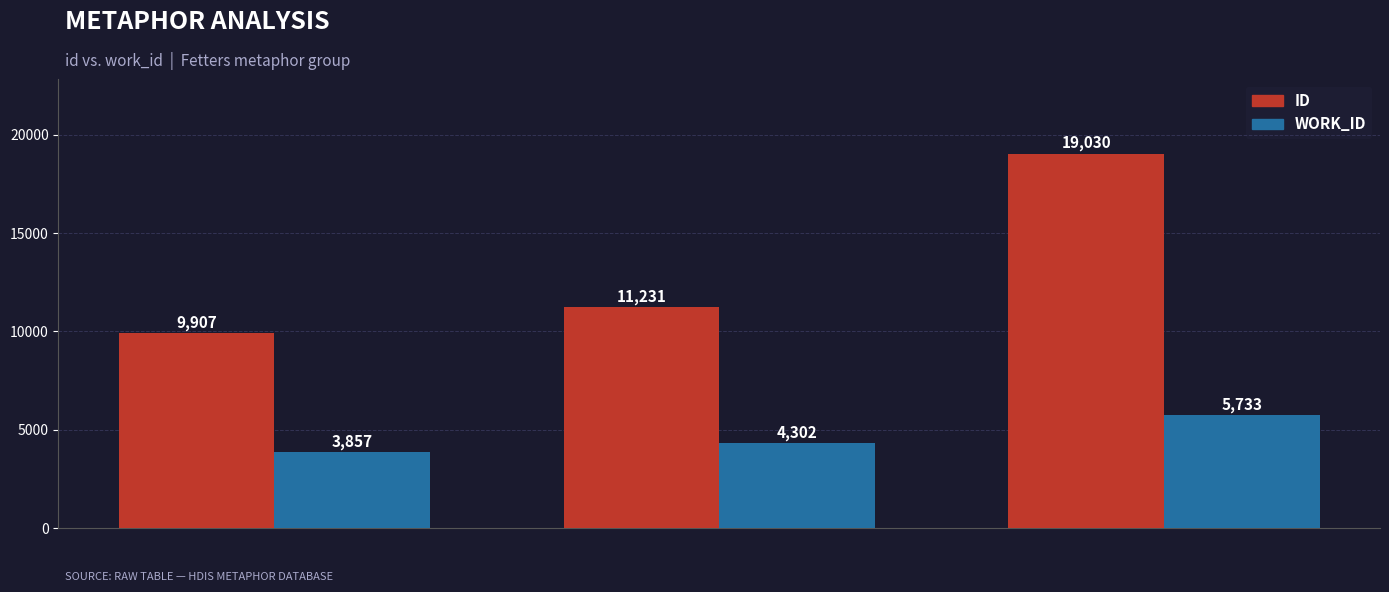

What is the difference between the highest and lowest values at Your pow'r my captive heart in…?

13297